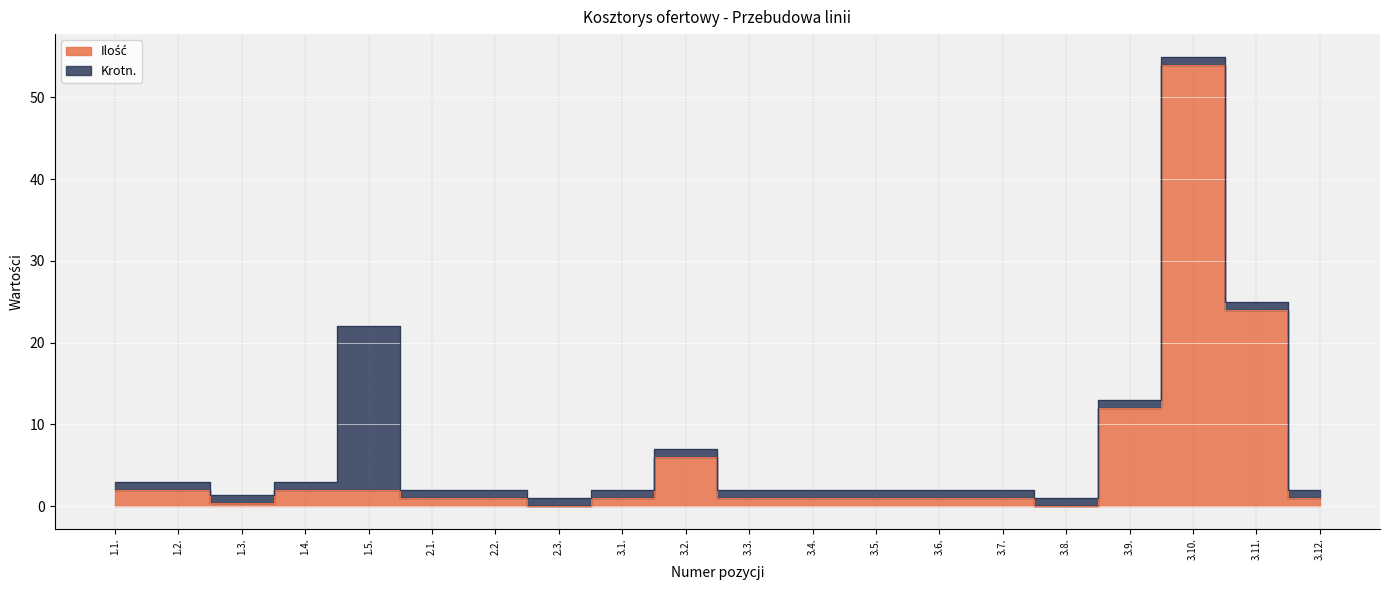

What is the value of the 14th point from the left?

1.0